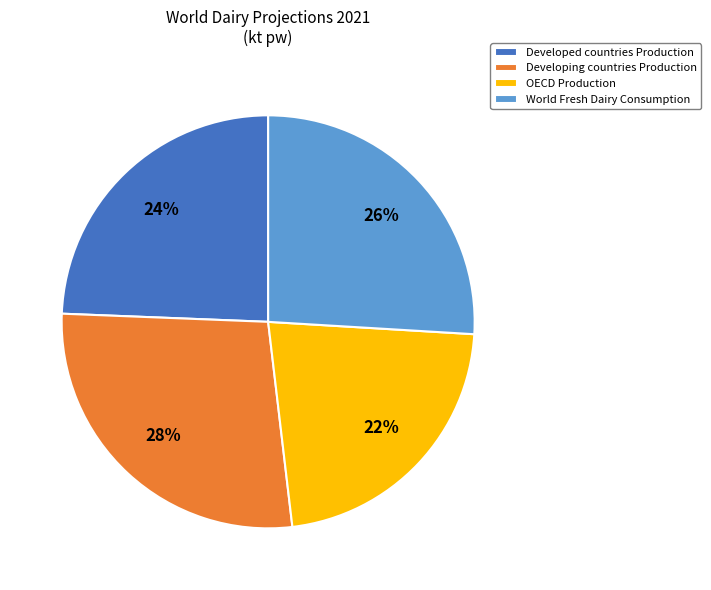

Is there any slice that represents more than half of the pie?

No